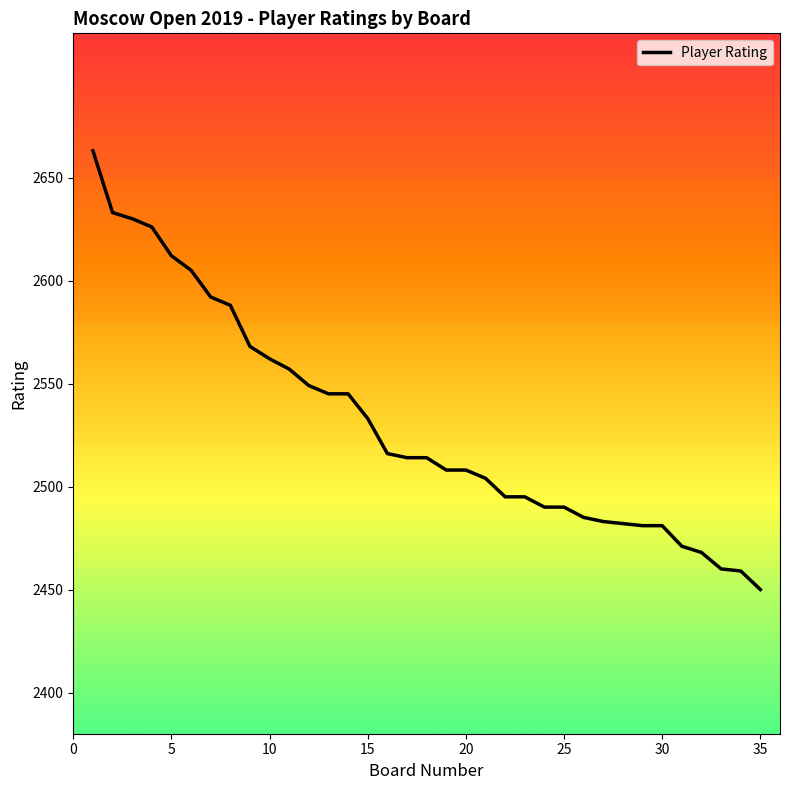

What is the sum of all values?

88562